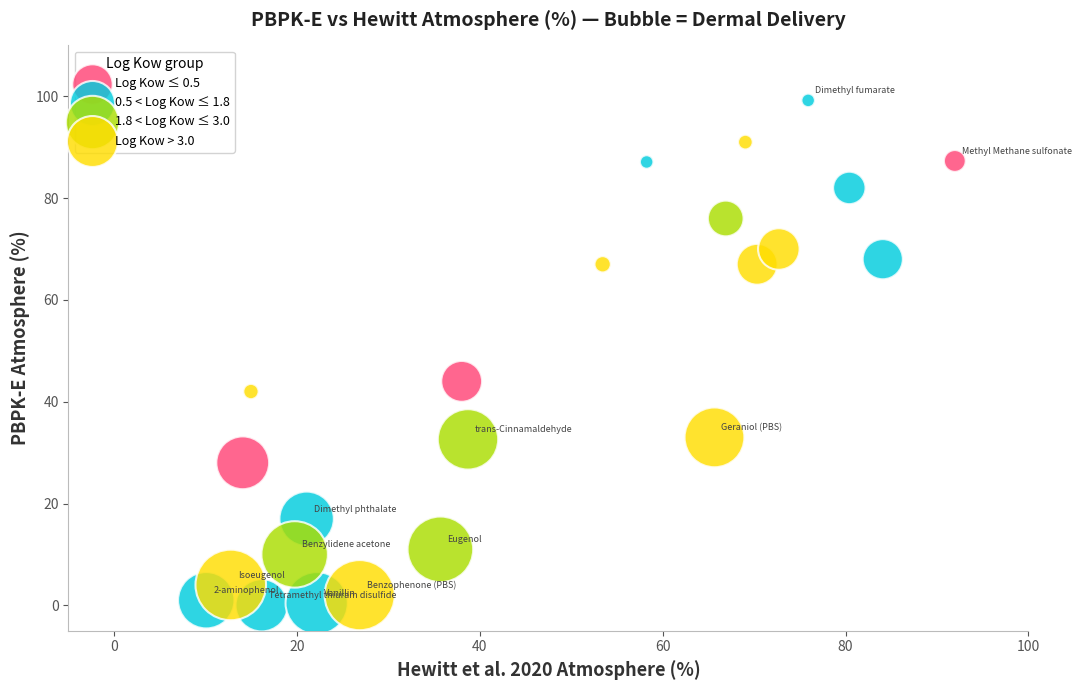

Which series has the widest spread of Y values?

0.5 < Log Kow ≤ 1.8